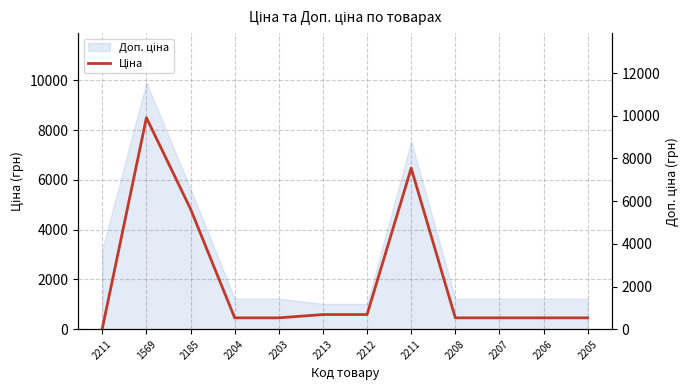

Which has a higher value, 2212 or 2213?

2212